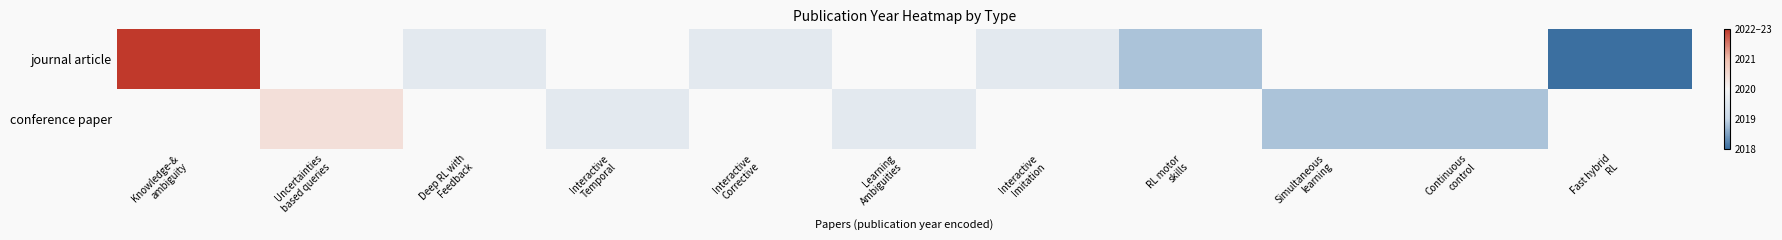

At how many categories does at least one series exceed 0?

2